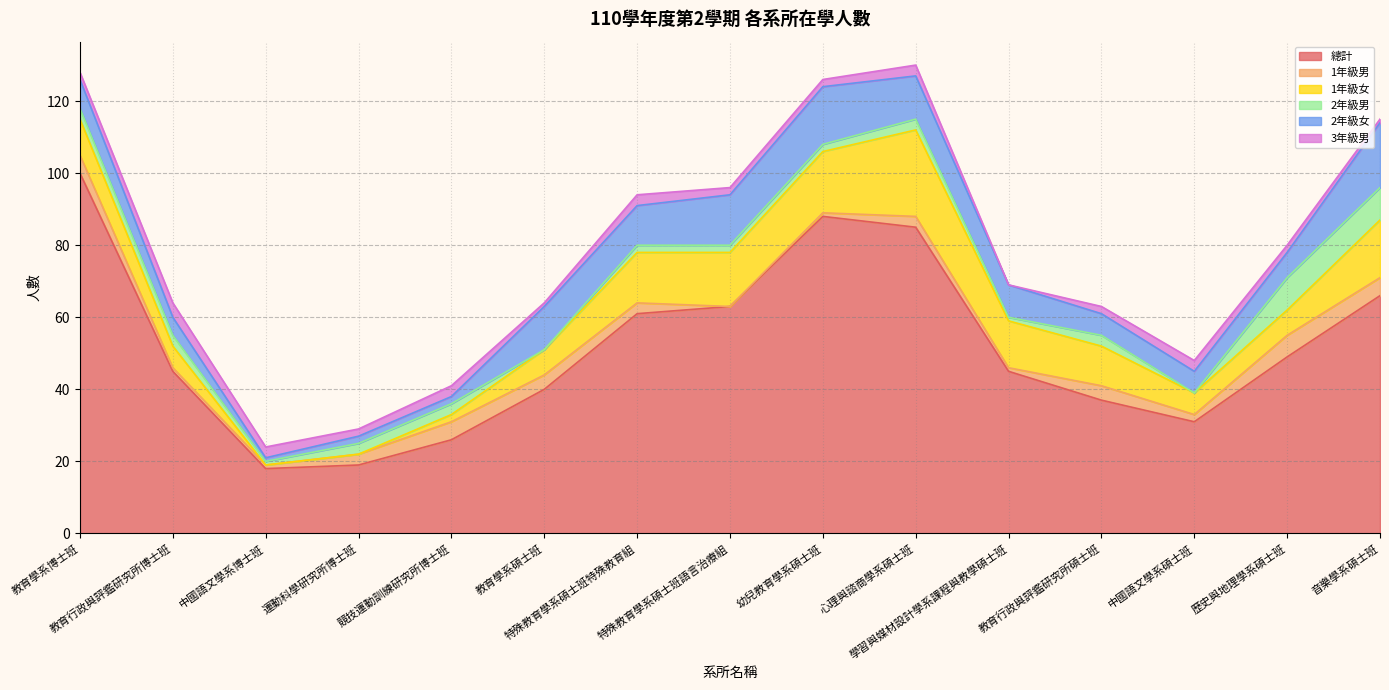

Which series has the largest range (max minus min)?

總計